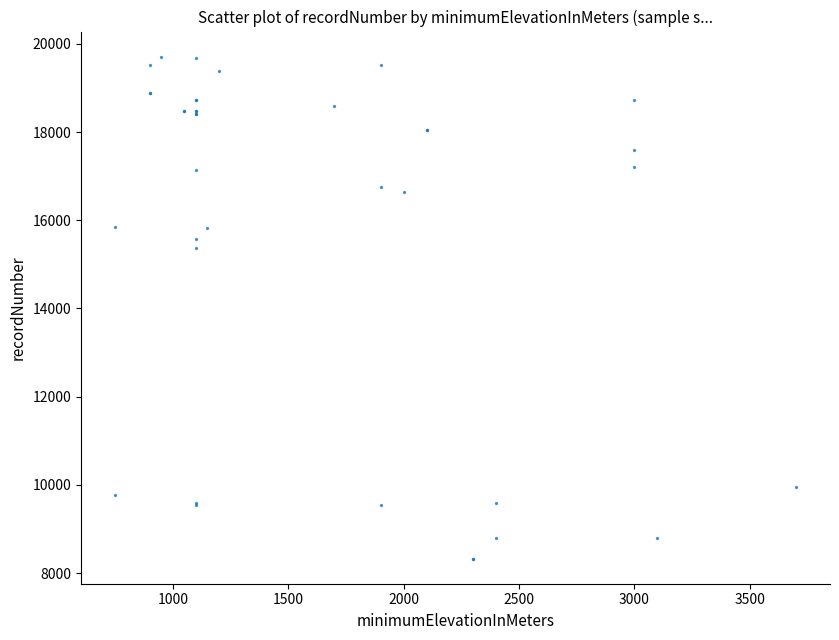

What Y value in the scatter plot is closest to 14019?

15382